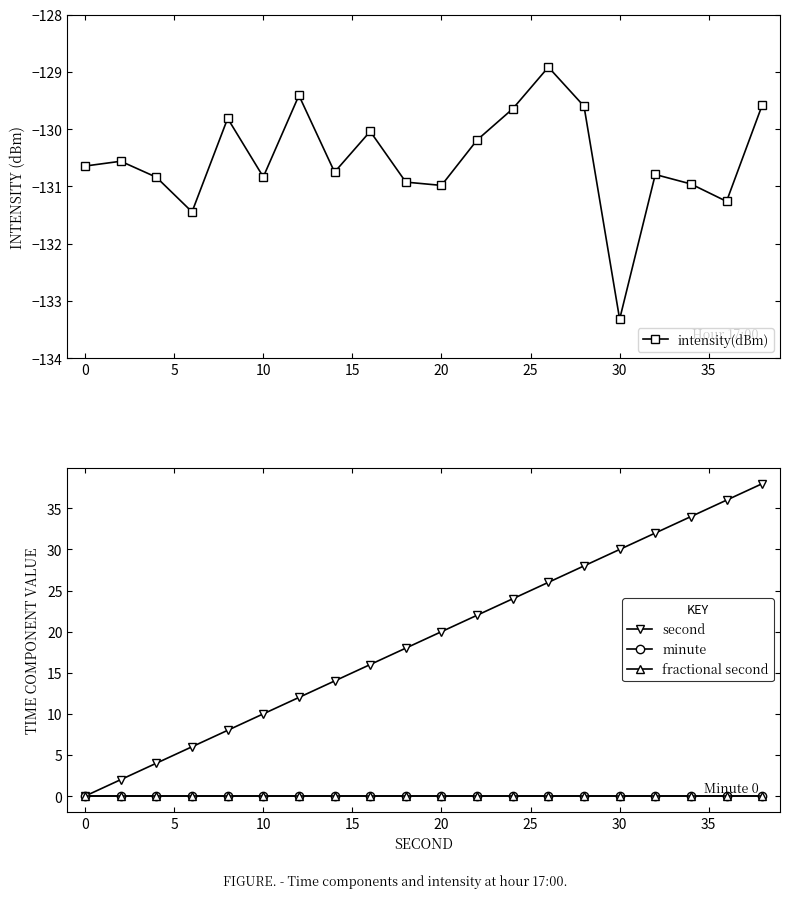

Which category has the lowest value in the intensity(dBm) series?

30